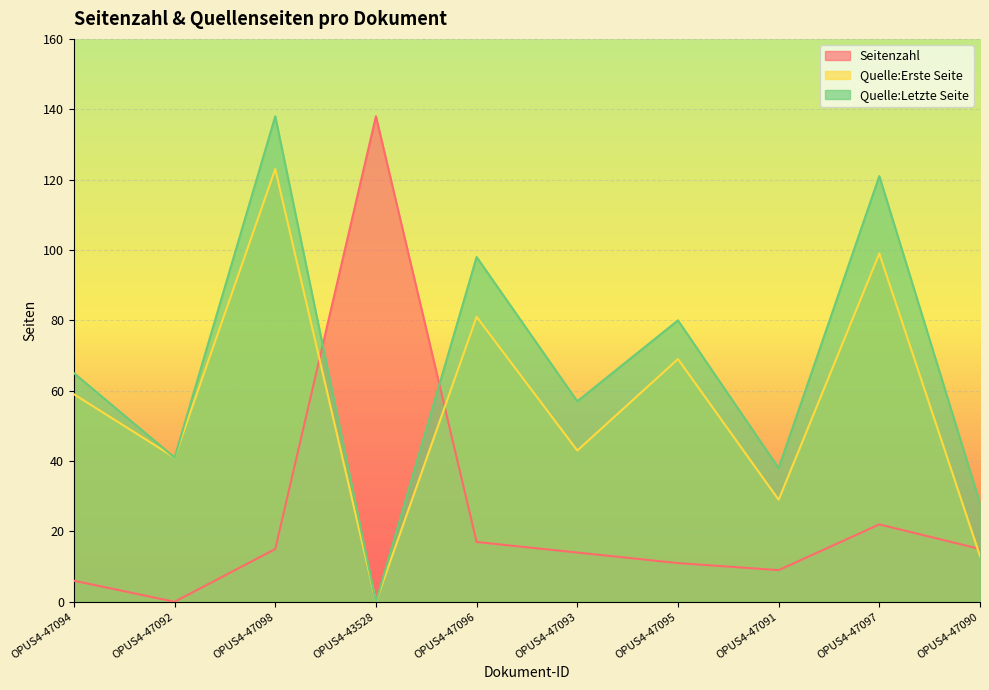

What is the approximate value of Quelle:Erste Seite at OPUS4-47097?

99